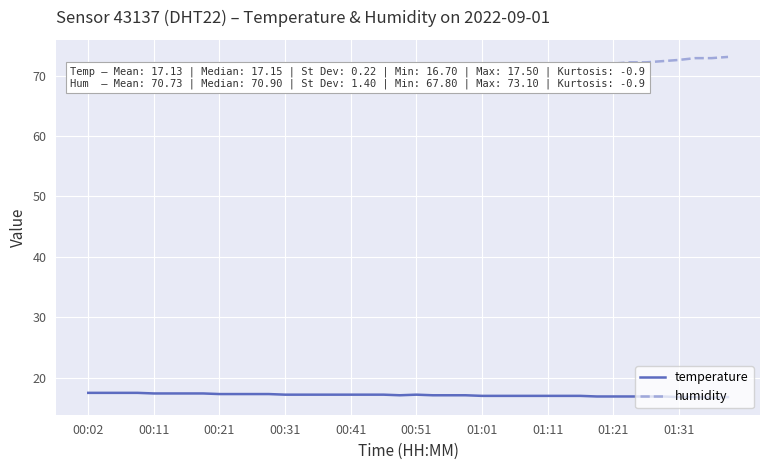

List the series in order of their peak value, highest first.

humidity, temperature